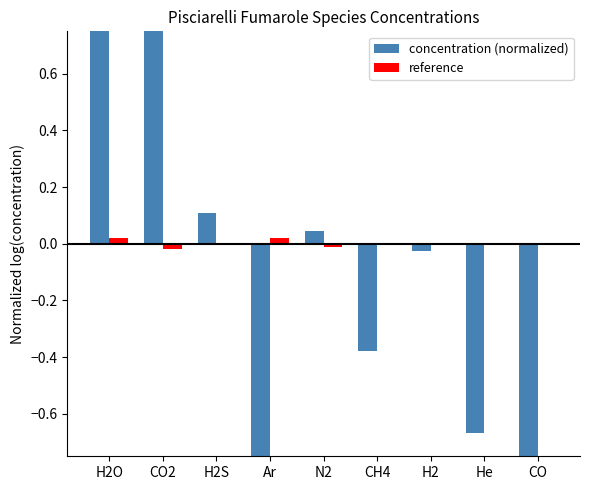

Where is concentration (normalized) nearest to the value 0?

H2